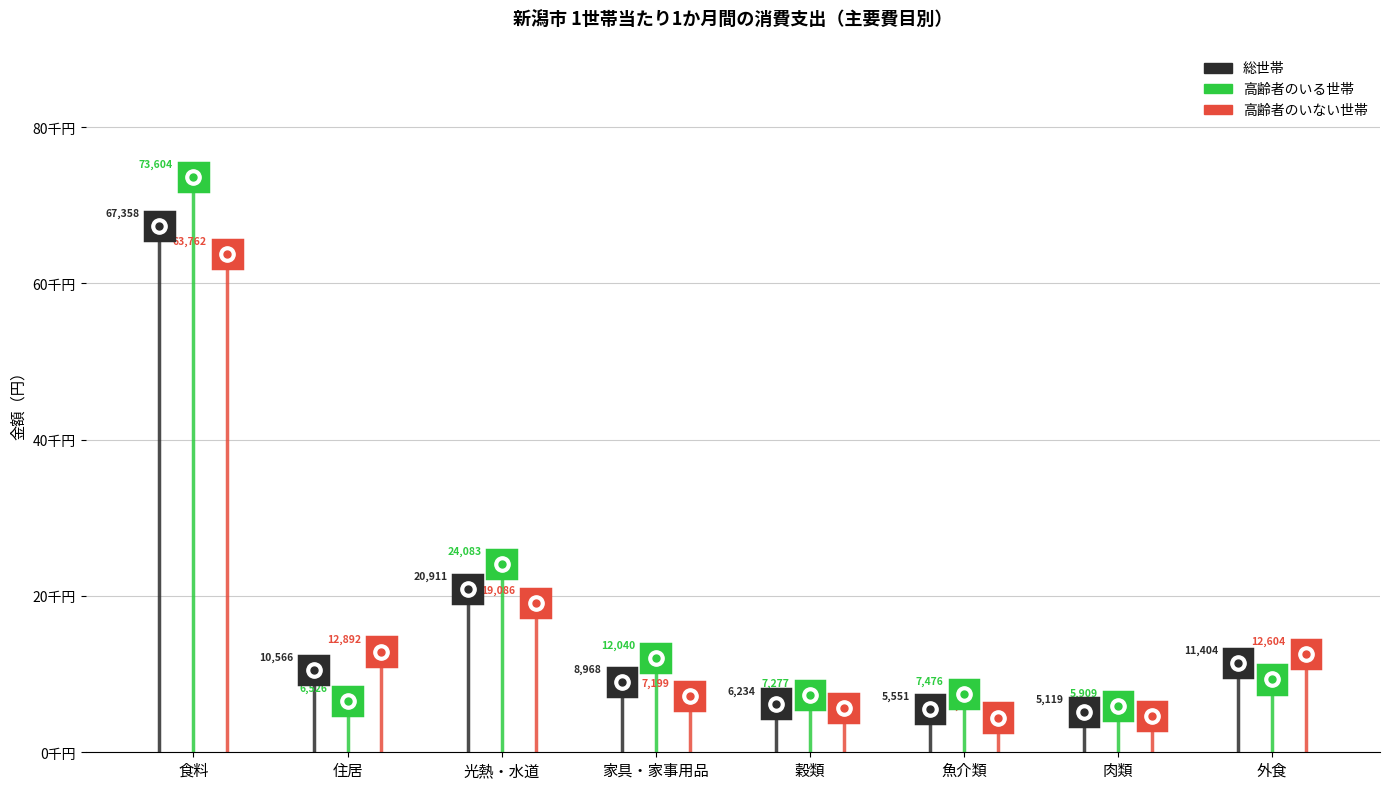

Does the chart contain any negative values?

No